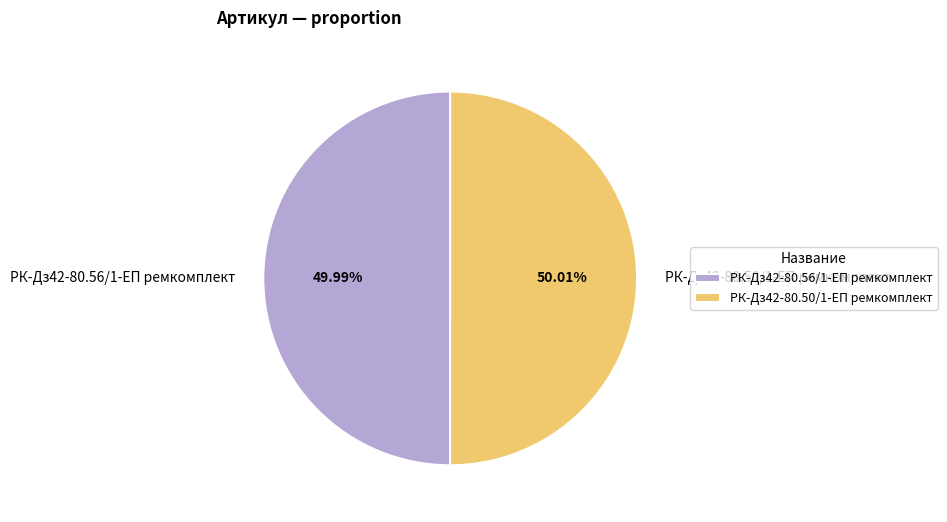

Combined, do РК-Дз42-80.56/1-ЕП ремкомплект and РК-Дз42-80.50/1-ЕП ремкомплект account for over 50%?

Yes